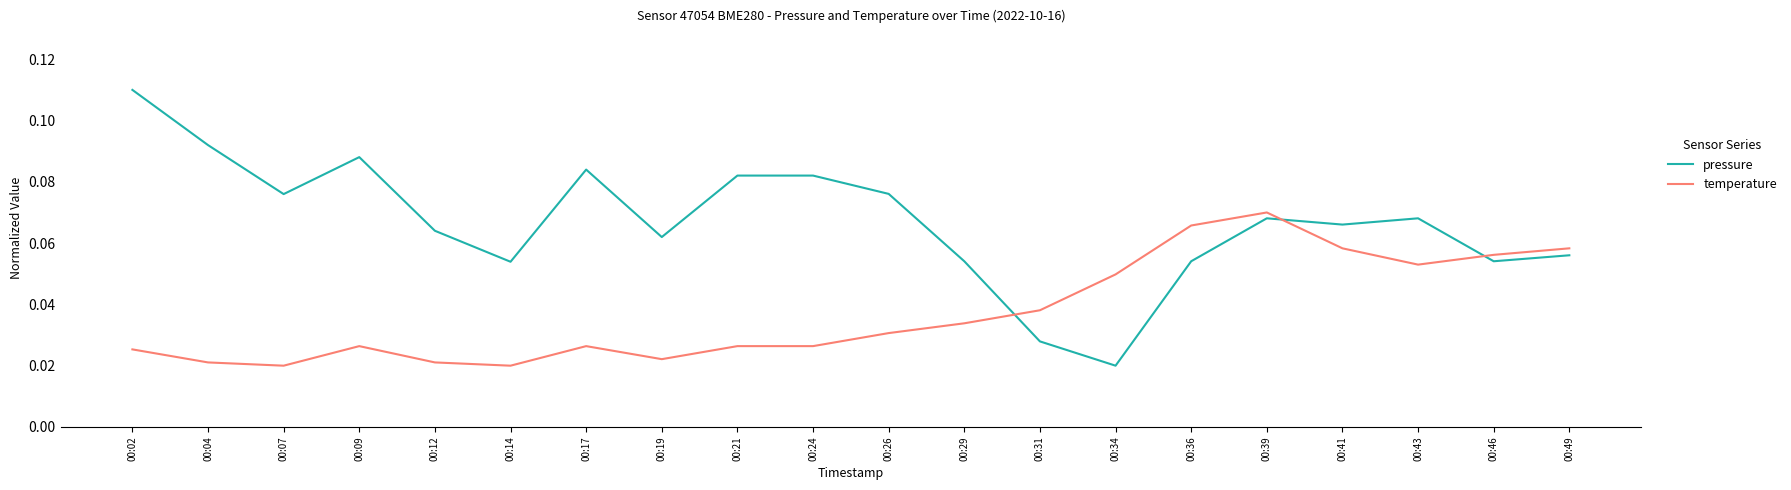

Which series has the widest spread of values?

pressure